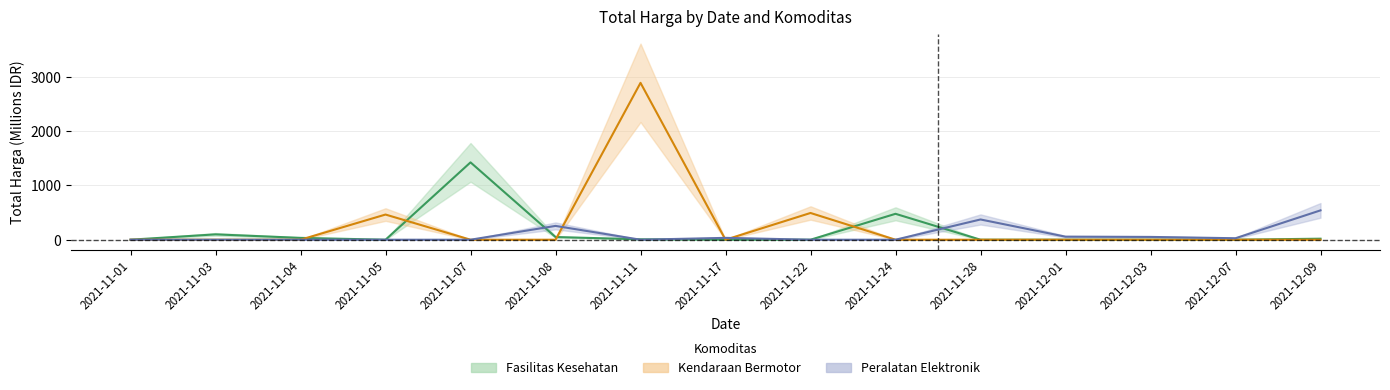

Reading left to right, transcribe all the data shown in this chart.

Fasilitas Kesehatan: 0.3	98.8	34.0	0.0	1425.9	49.7	7.4	0.0	0.0	477.6	0.0	0.0	0.0	0.0	18.9
Kendaraan Bermotor: 0.0	0.0	0.0	464.0	0.0	0.0	2892.1	0.0	493.0	0.0	0.0	0.0	0.0	0.0	0.0
Peralatan Elektronik: 0.0	0.0	0.0	0.0	0.0	254.7	0.0	34.3	0.0	0.0	373.4	56.2	51.6	27.4	541.1